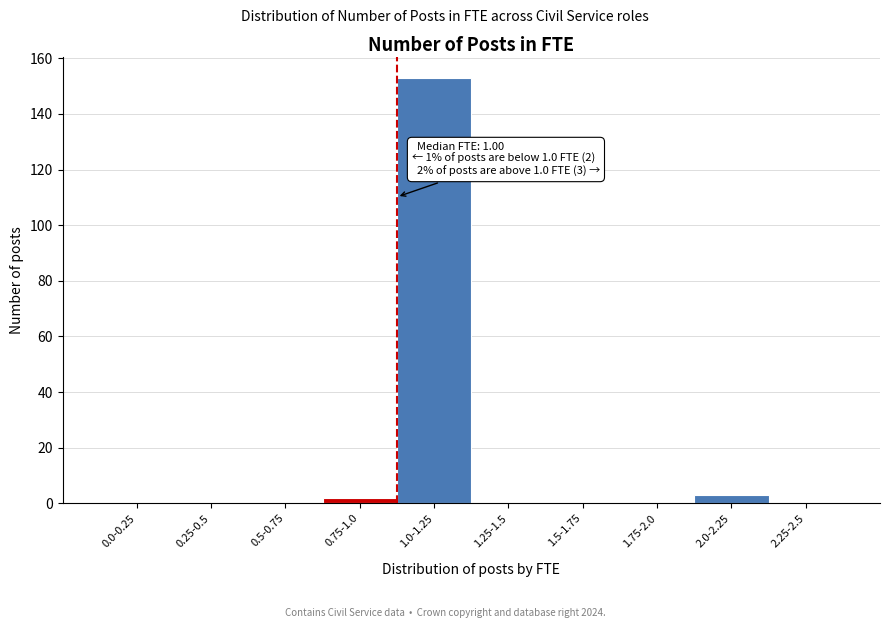

Reading right to left, list all the values displayed in this chart.

2.25-2.5=0	2.0-2.25=3	1.75-2.0=0	1.5-1.75=0	1.25-1.5=0	1.0-1.25=153	0.75-1.0=2	0.5-0.75=0	0.25-0.5=0	0.0-0.25=0